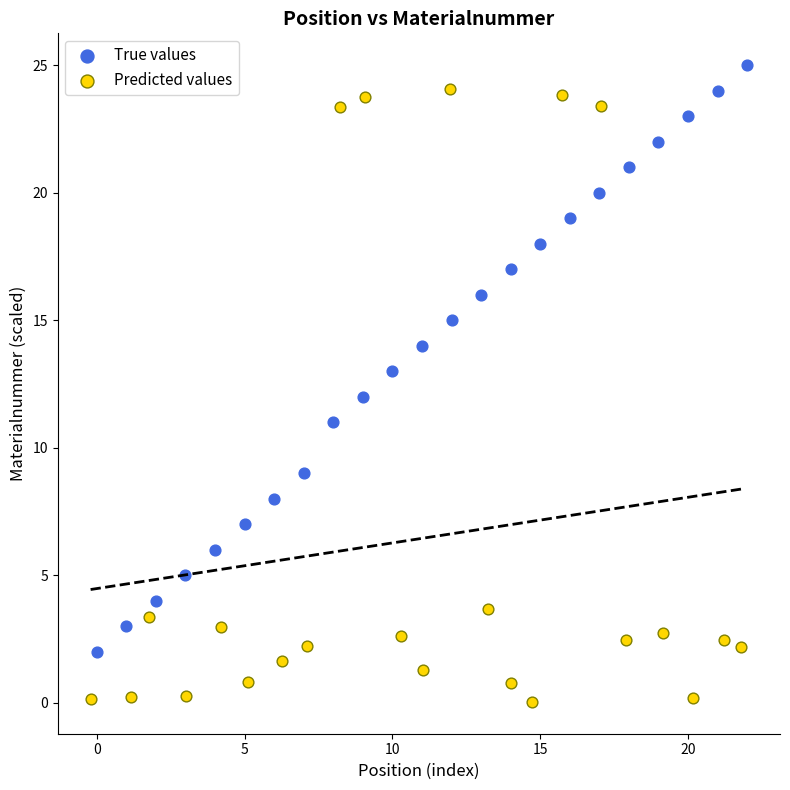

What are all the series names shown in the legend?

True values, Predicted values